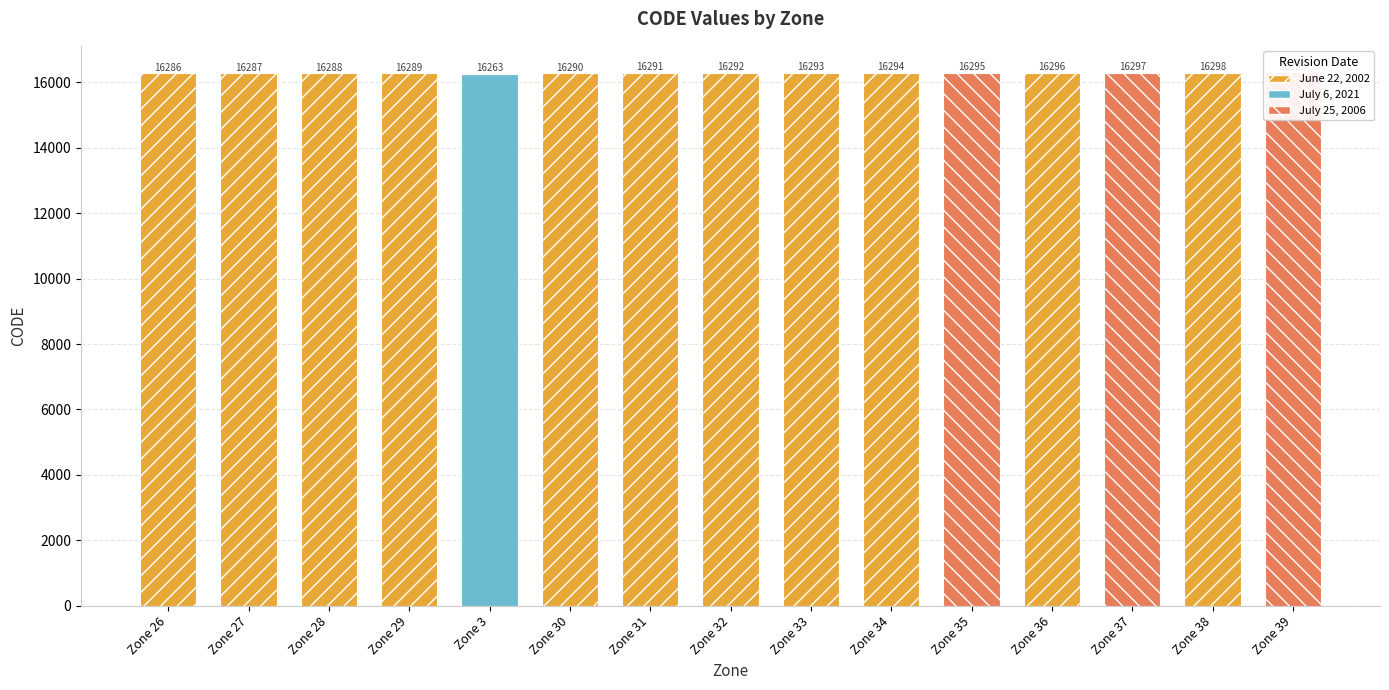

At which label is the value closest to 16281?

Zone 26